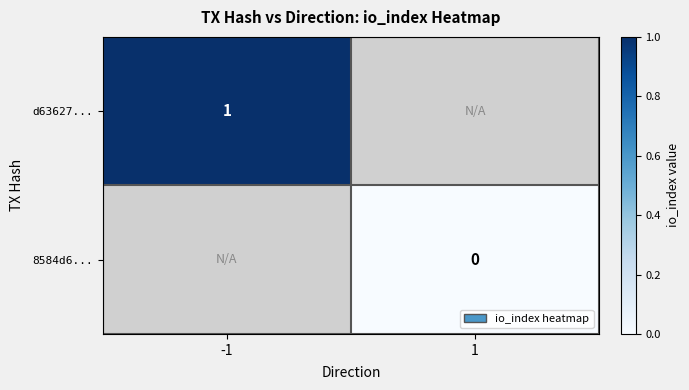

The value of d63627... at -1 is 0. True or false?

False